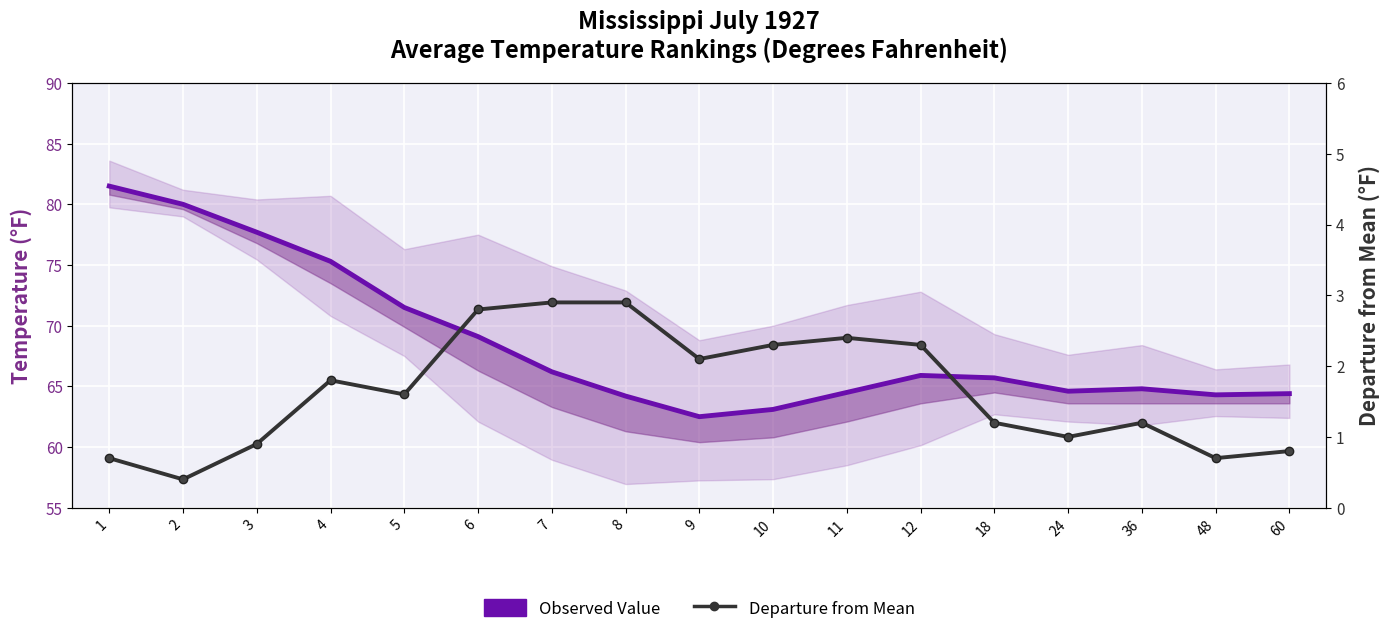

Reading left to right, list all the values displayed in this chart.

Observed Value: 1=81.5	2=80.0	3=77.7	4=75.3	5=71.5	6=69.1	7=66.2	8=64.2	9=62.5	10=63.1	11=64.5	12=65.9	18=65.7	24=64.6	36=64.8	48=64.3	60=64.4
Departure from Mean: 1=0.7	2=0.4	3=0.9	4=1.8	5=1.6	6=2.8	7=2.9	8=2.9	9=2.1	10=2.3	11=2.4	12=2.3	18=1.2	24=1.0	36=1.2	48=0.7	60=0.8